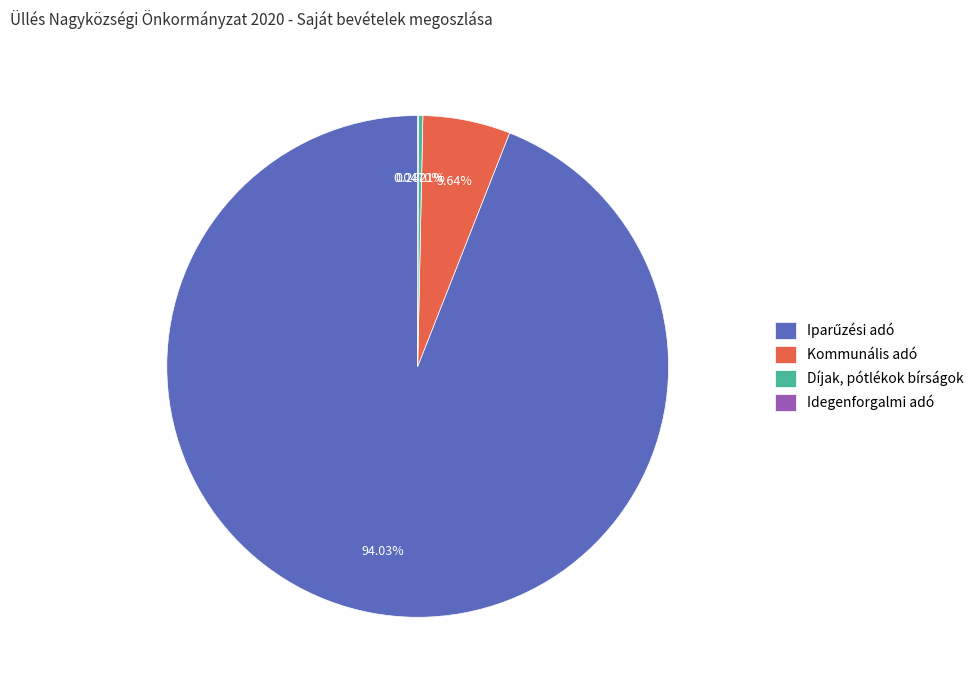

Which has a higher value, Díjak, pótlékok bírságok or Kommunális adó?

Kommunális adó